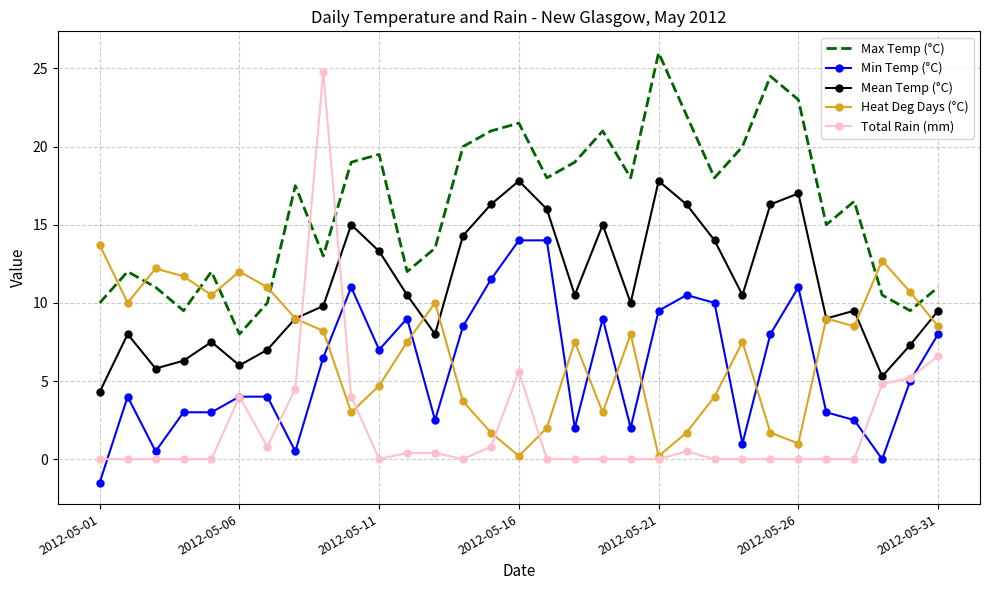

What is the minimum value for Min Temp (°C)?

-1.5